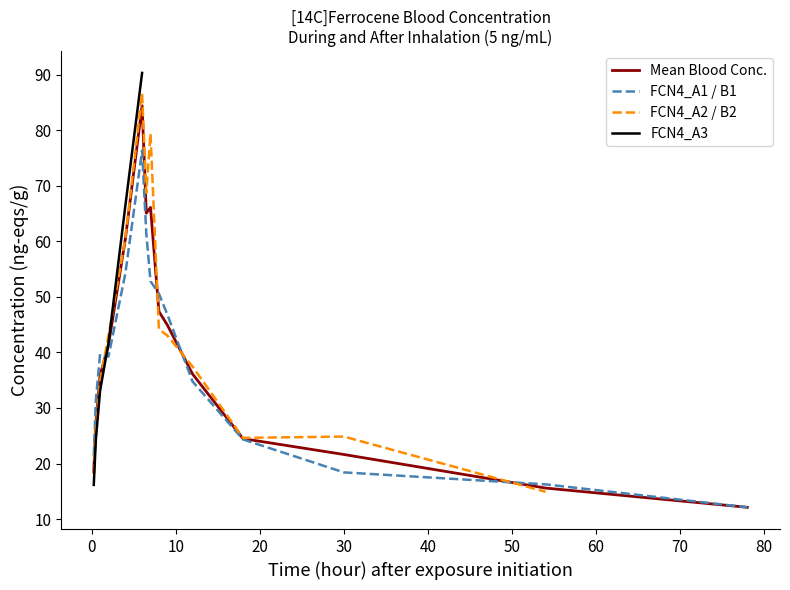

What is the lowest value of the FCN4_A1 / B1 series?

12.1